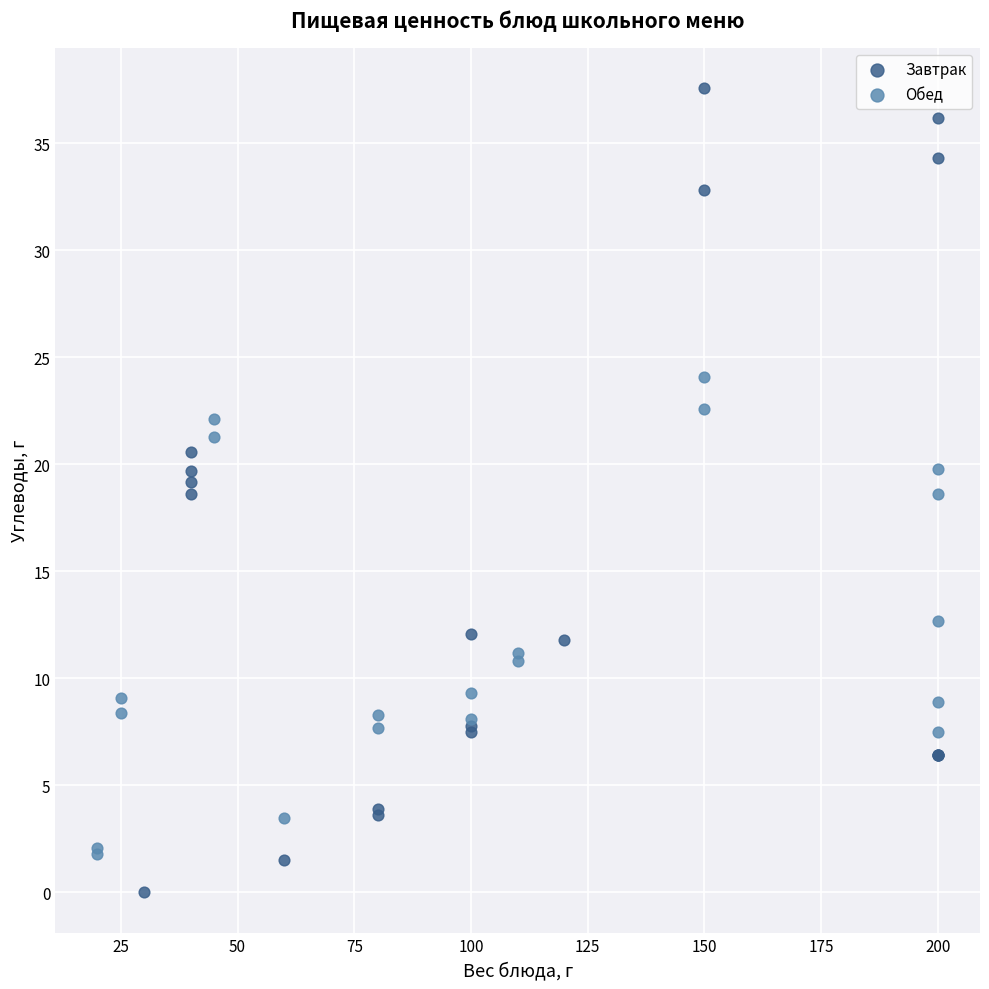

Which series contains the lowest Y value?

Завтрак